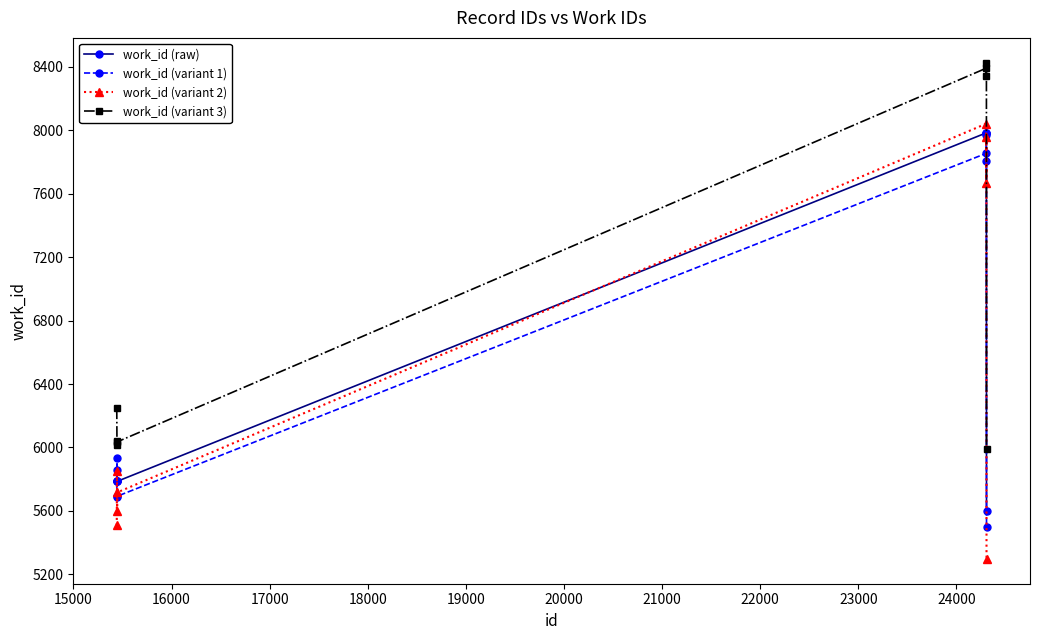

Which series has the widest spread of values?

work_id (variant 2)